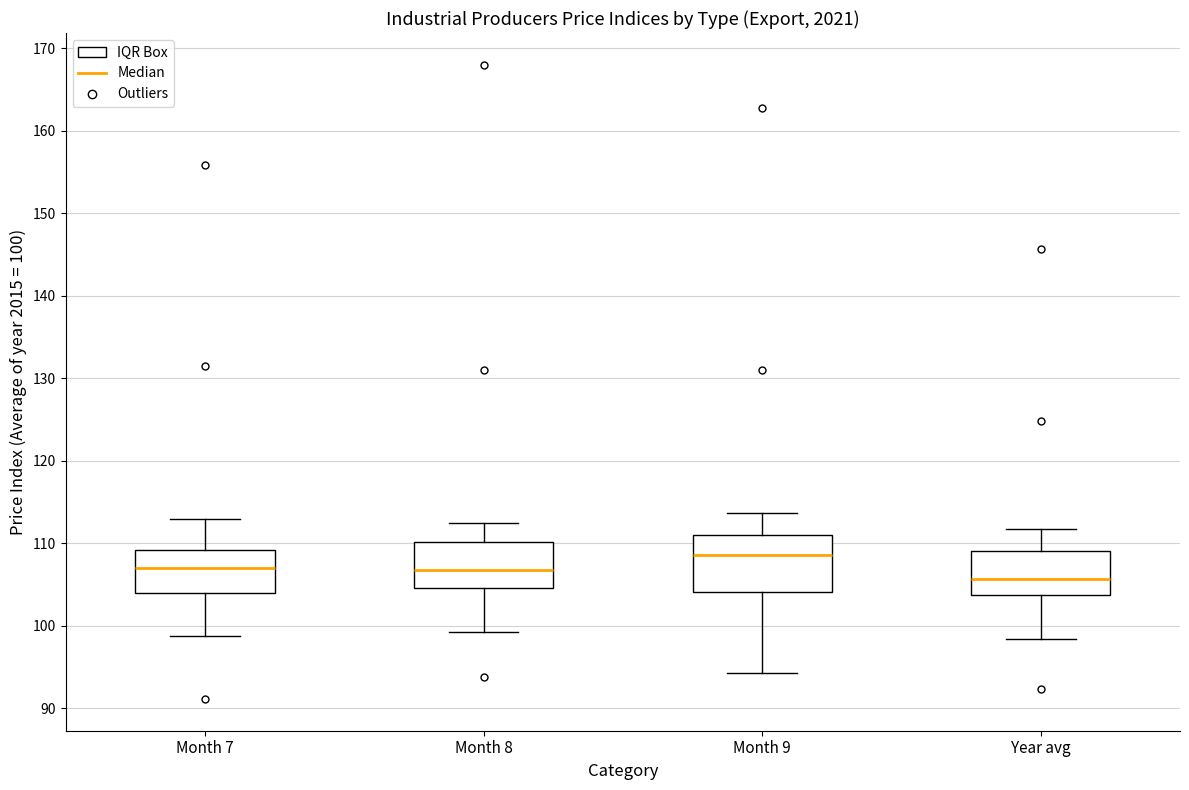

Reading left to right, transcribe this box plot: for each box, give where its median line is, the range the box spans, and where its two whiskers end, as read against the y-axis. The values are not printed on the chart, so give them approximately, as read against the axis.

Month 7: median 107, box 104 to 109, whiskers 99 to 113
Month 8: median 107, box 105 to 110, whiskers 99 to 113
Month 9: median 109, box 104 to 111, whiskers 94 to 114
Year avg: median 106, box 104 to 109, whiskers 98 to 112